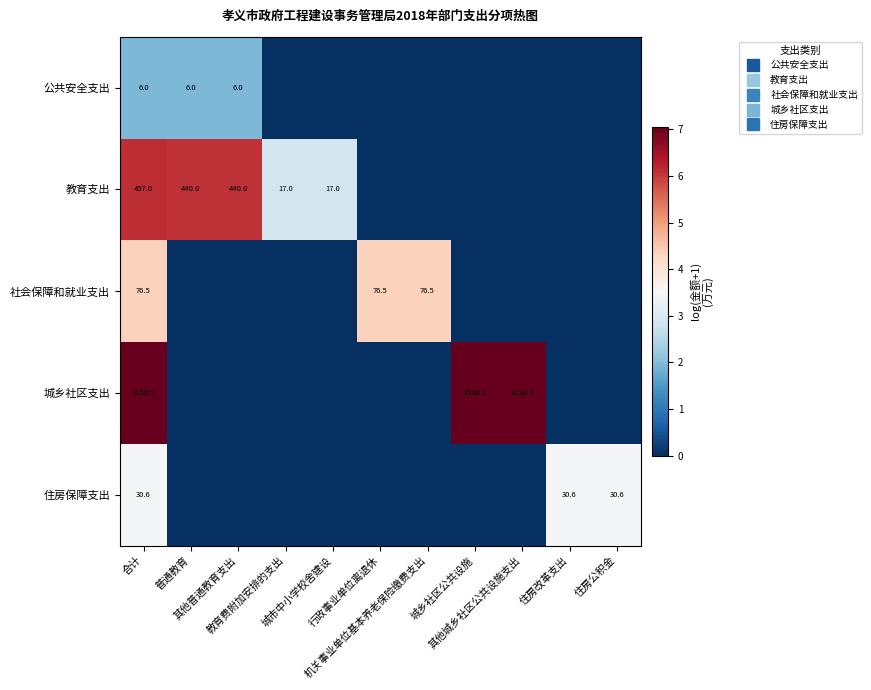

At 城乡社区公共设施, list the series in order from largest to smallest.

城乡社区支出, 公共安全支出, 教育支出, 社会保障和就业支出, 住房保障支出